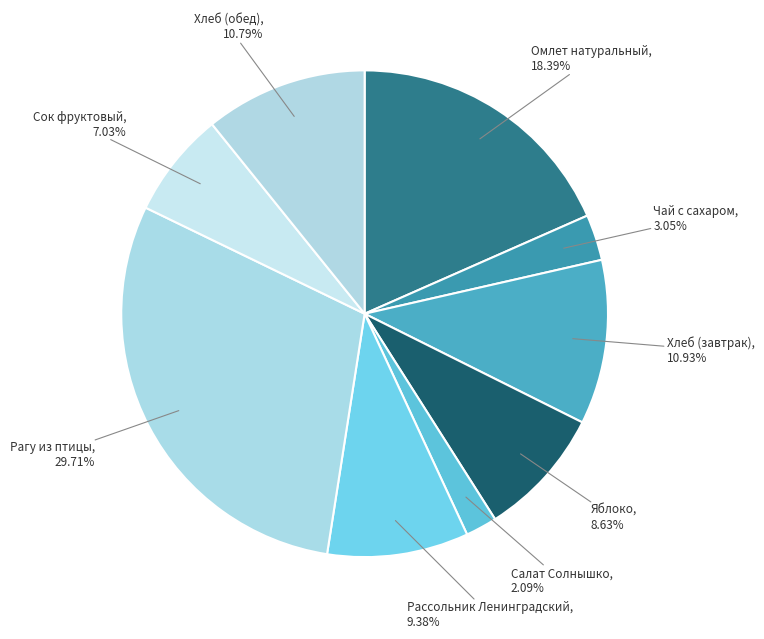

To the nearest percent, what is the average slice percentage?

11%